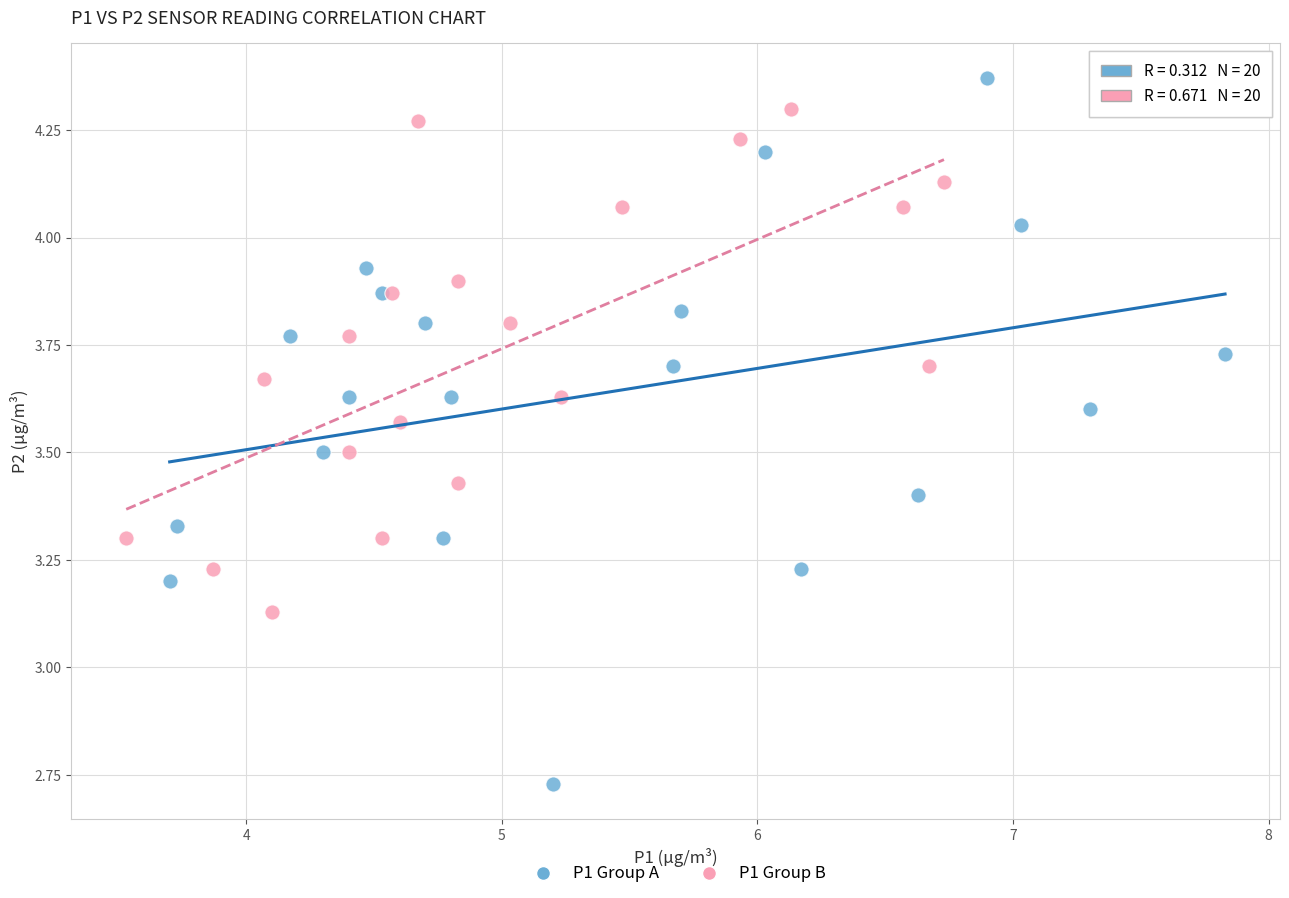

What are all the series names shown in the legend?

P1 Group A, P1 Group B